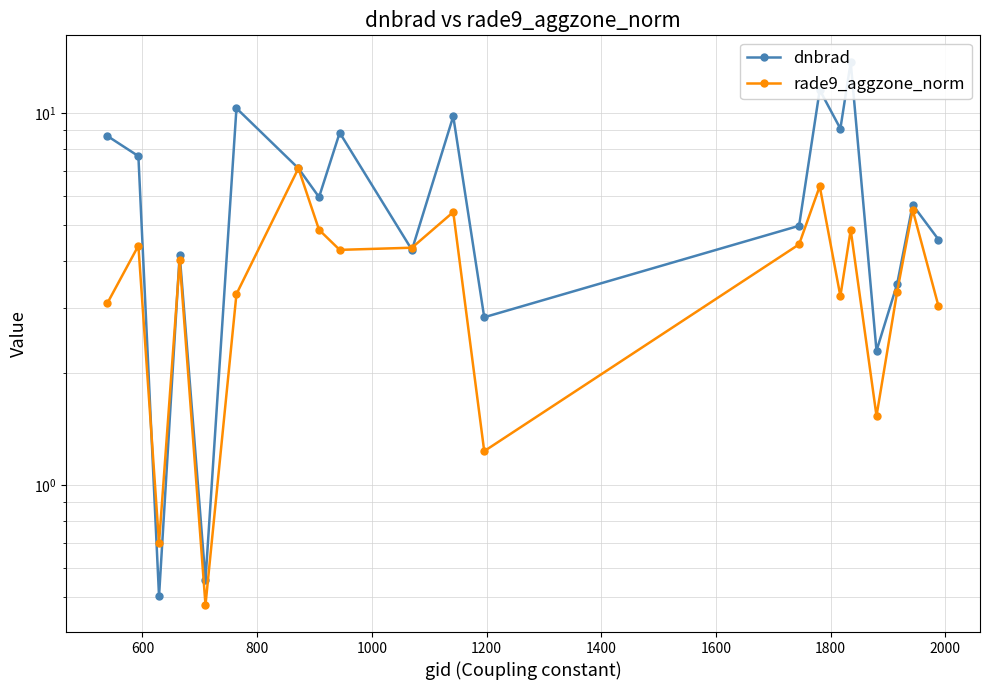

How many interior local valleys does the dnbrad series have?

7